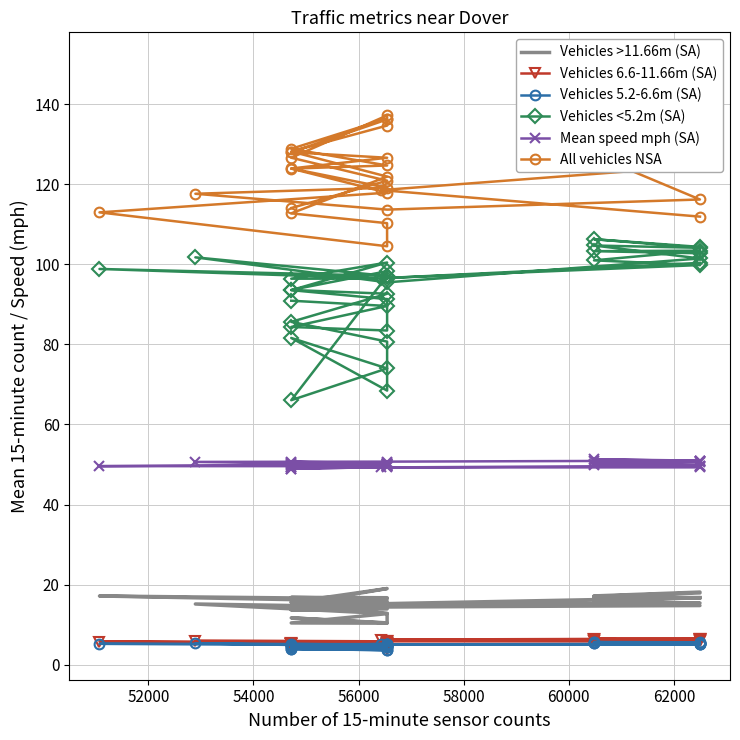

Which series has the largest range (max minus min)?

All vehicles NSA